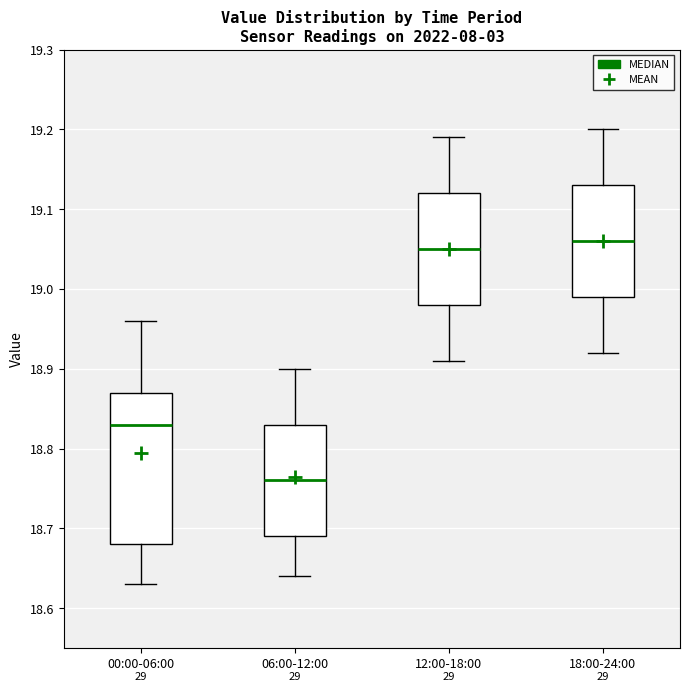

Where does the median line of the box for 18:00-24:00 sit on the y-axis? The values are not printed on the chart, so give them approximately, as read against the axis.

19.06